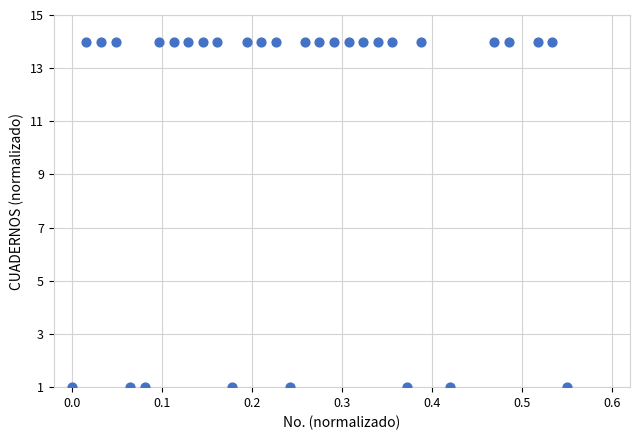

What is the range of Y values (max minus min)?

13